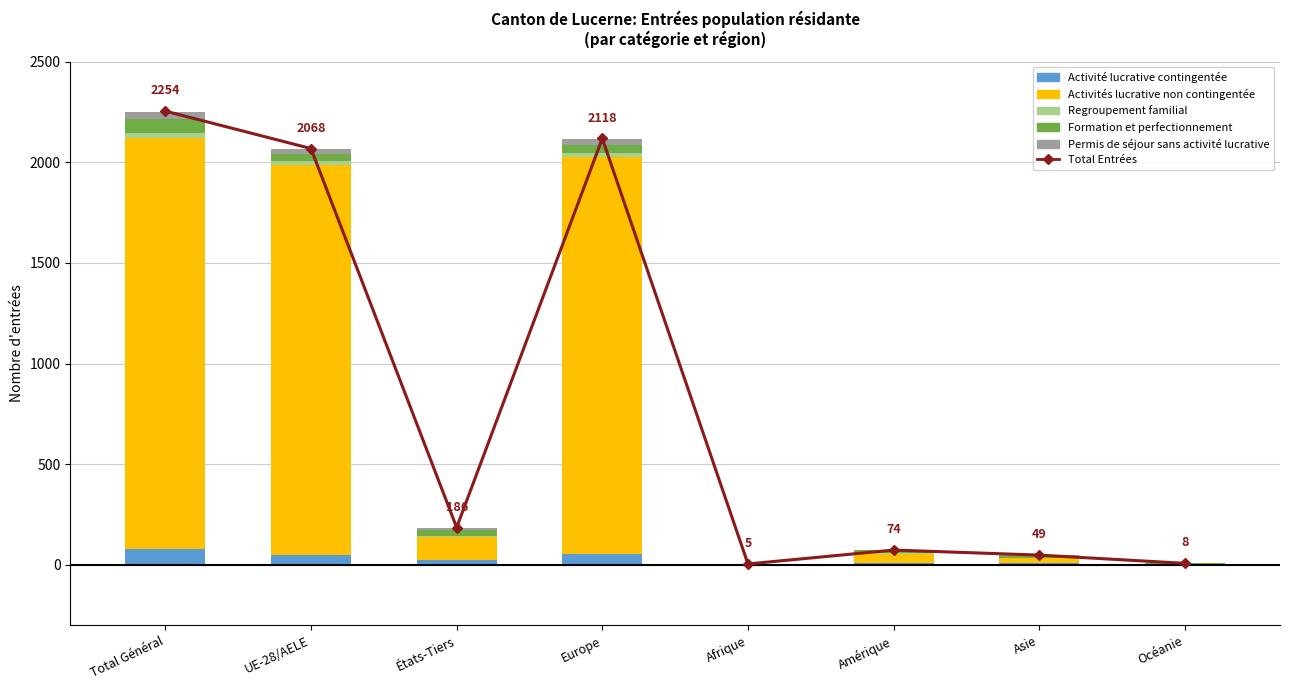

What is the difference between the Permis de séjour sans activité lucrative values at États-Tiers and Afrique?

6